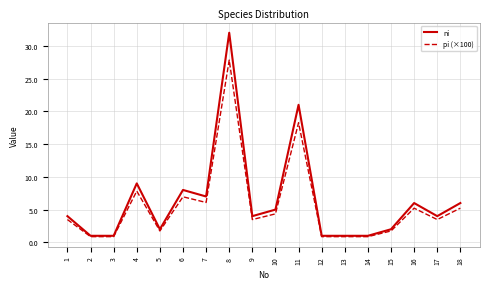

Is this an area chart (filled region under the line)?

No